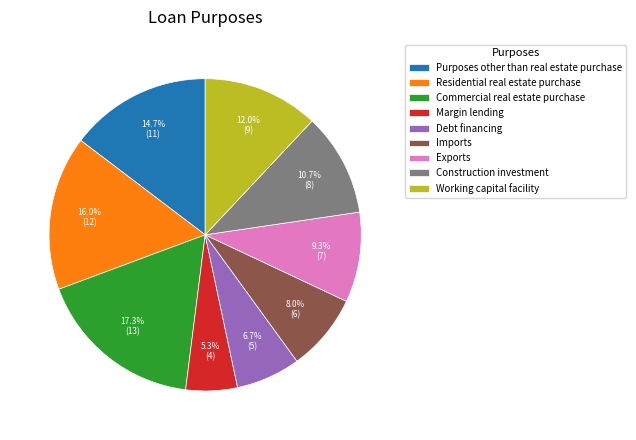

To the nearest percent, what is the difference between the largest and smallest slice percentages?

12%